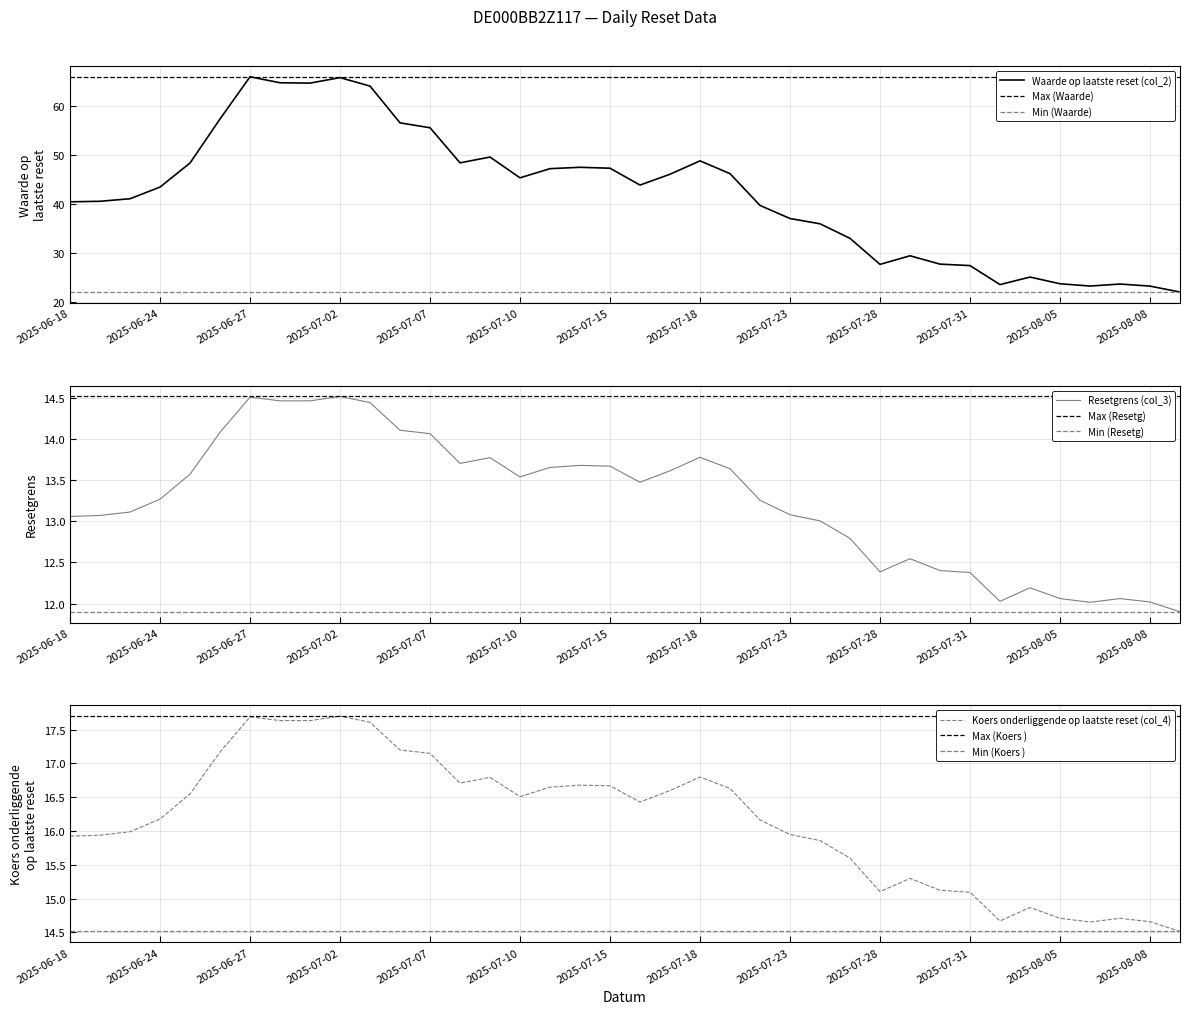

Which series has the largest range (max minus min)?

Waarde op laatste reset (col_2)